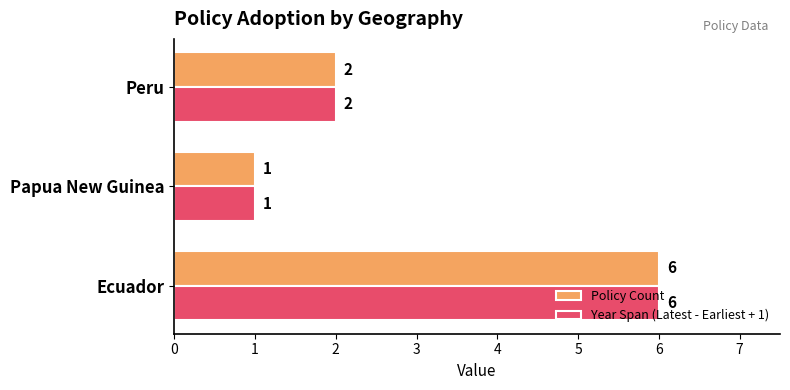

What are all the series names shown in the legend?

Policy Count, Year Span (Latest - Earliest + 1)